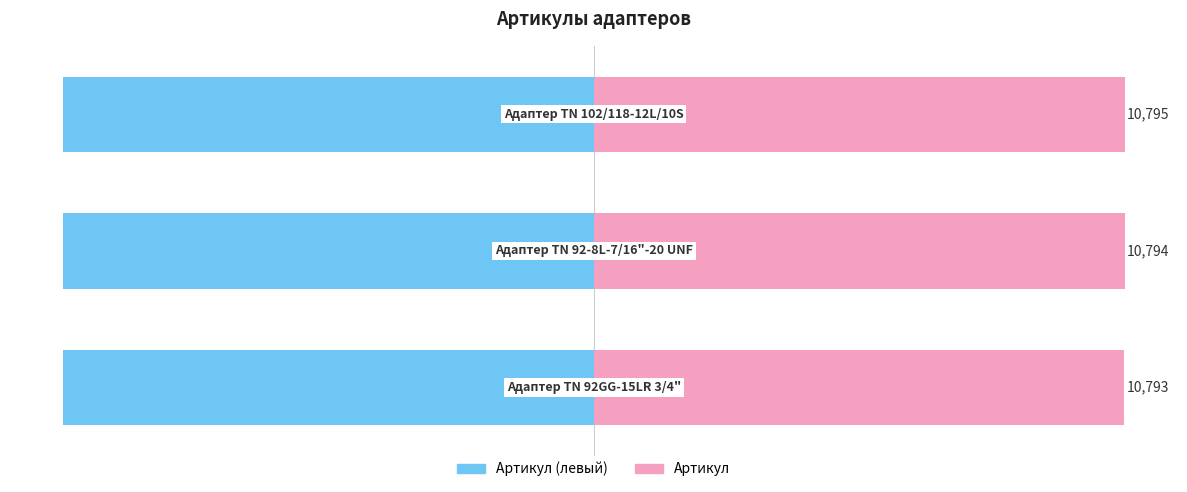

What is the lowest value of the Артикул (левый) series?

-100.0